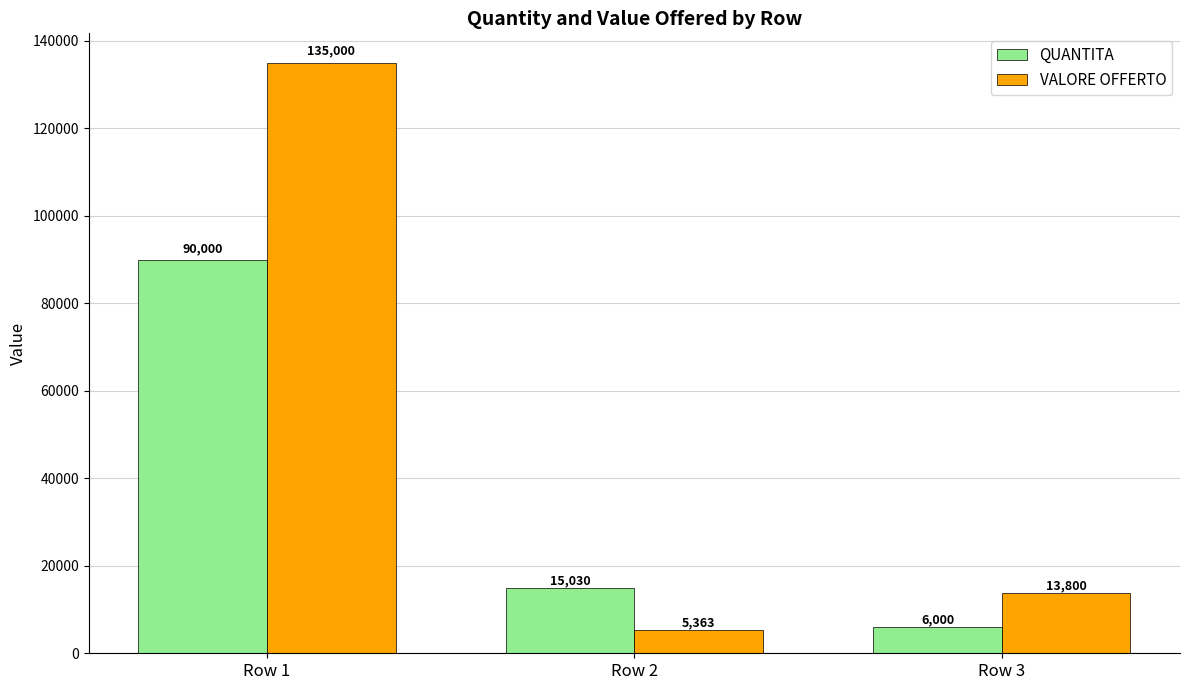

Reading left to right, extract all data points from this chart.

QUANTITA: 90000	15030	6000
VALORE OFFERTO: 135000	5363	13800